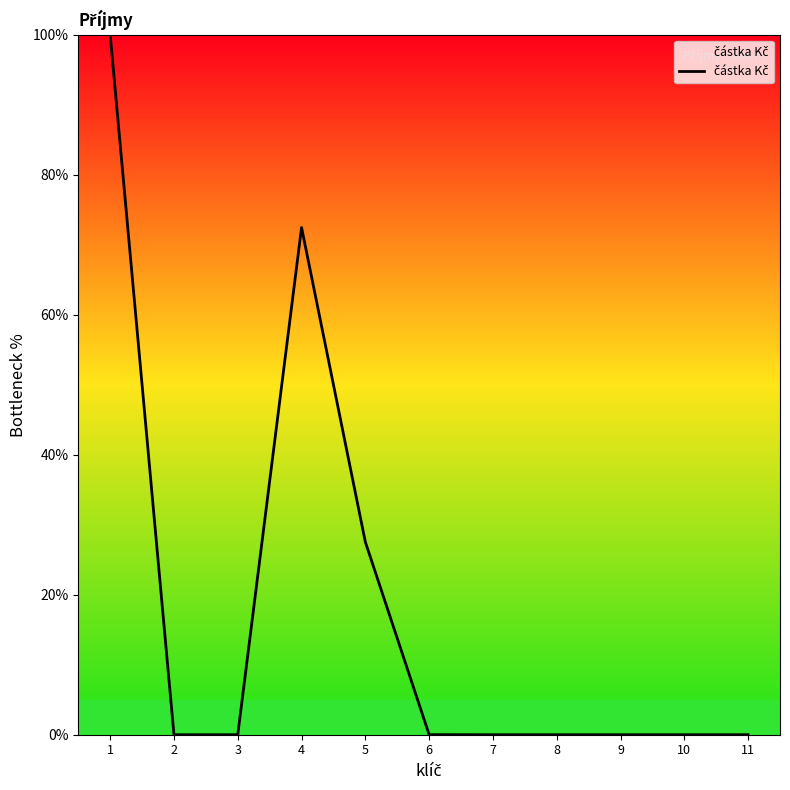

At which category does the chart reach its peak across all series?

1